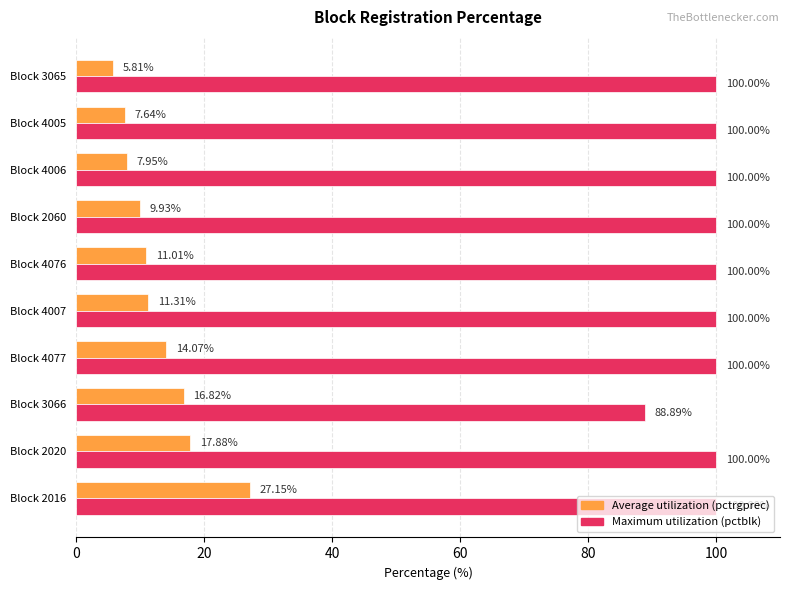

What is the total value across all series at Block 3066?

105.7